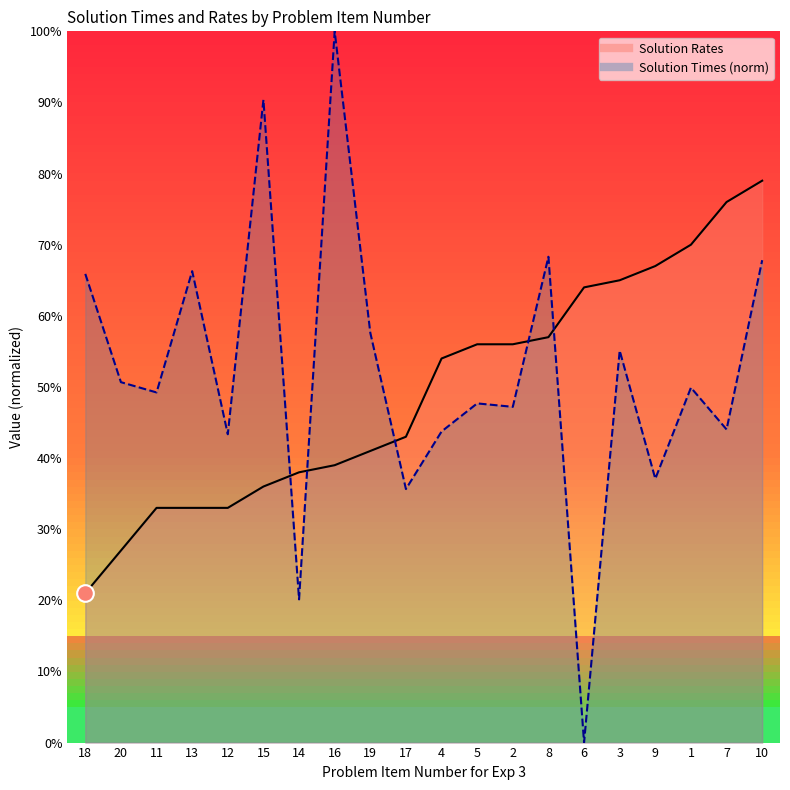

At which category is the sum across all series the highest?

10